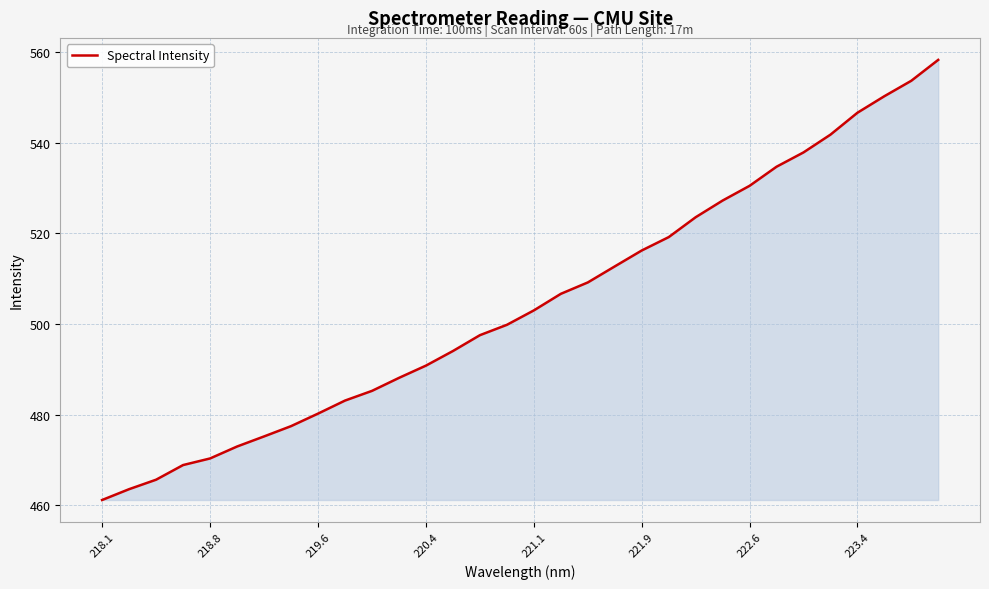

What is the difference between the maximum and minimum values?

97.1